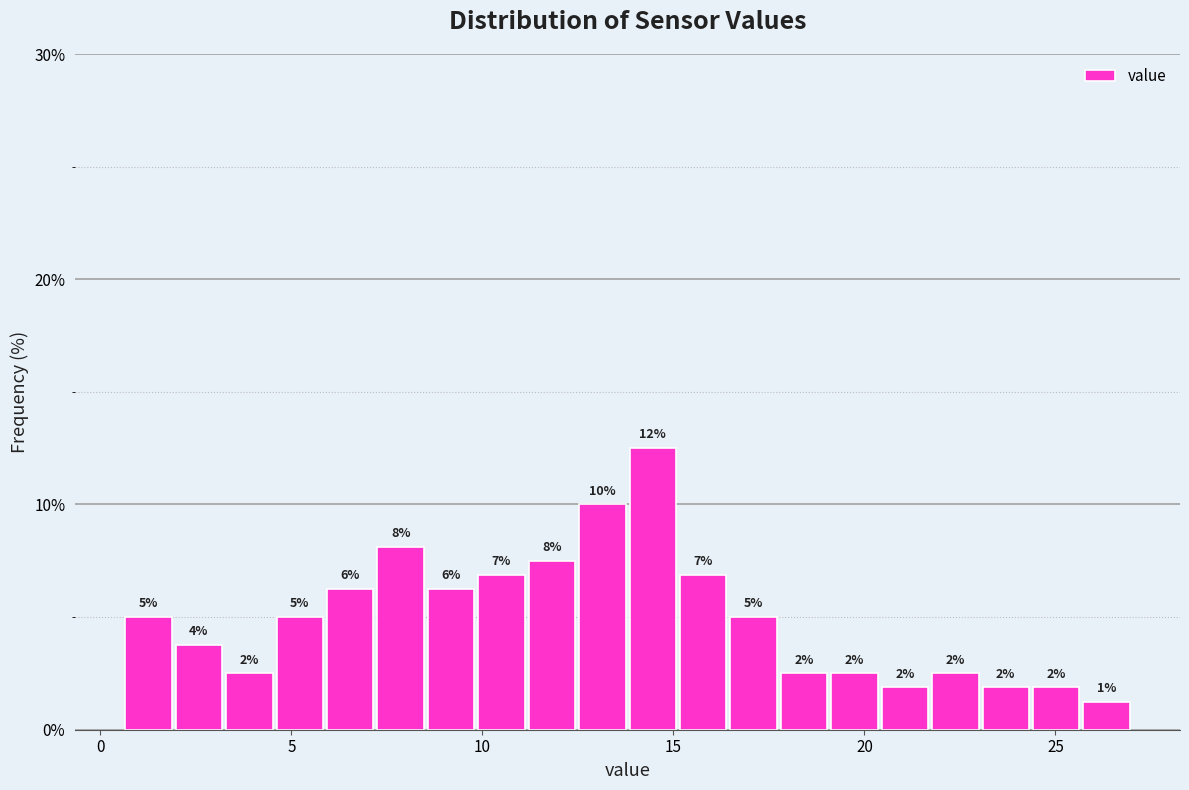

Around what value on the x-axis is the tallest bar? Give the approximate position of its centre, as read against the axis.

14.5